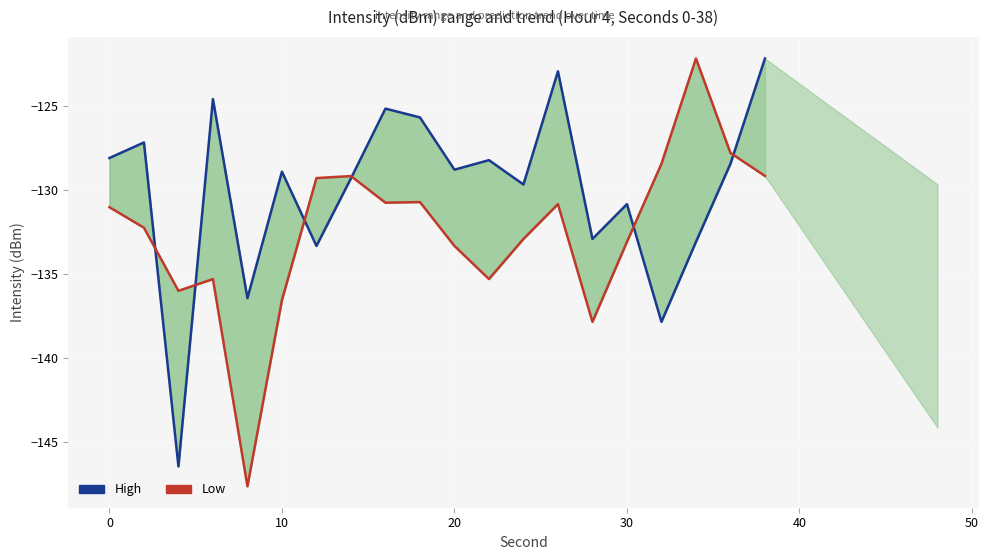

How many data points in Low are less than -131?

11